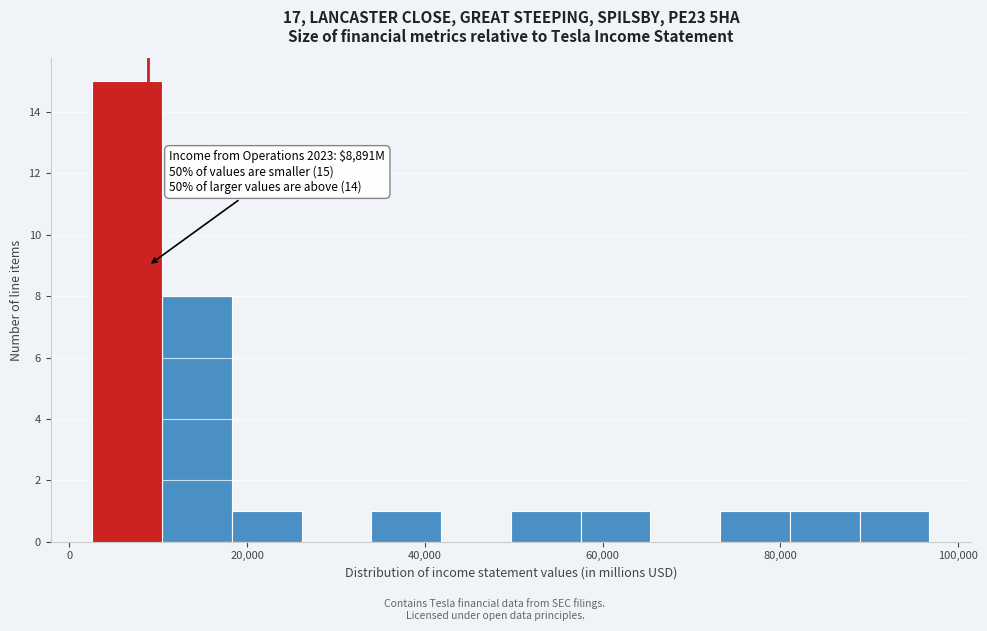

Read against the x-axis, roughly where is the centre of the tallest bar?

6000